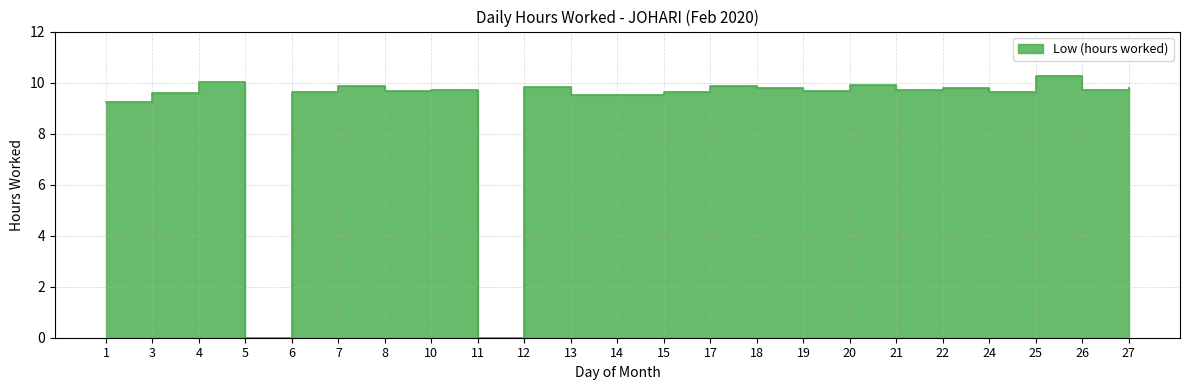

Reading left to right, what are all the values shown in this chart?

1=9.2	3=9.6	4=10.0	5=0.0	6=9.6	7=9.8	8=9.7	10=9.7	11=0.0	12=9.8	13=9.5	14=9.5	15=9.6	17=9.9	18=9.8	19=9.7	20=9.9	21=9.7	22=9.8	24=9.6	25=10.2	26=9.7	27=9.8